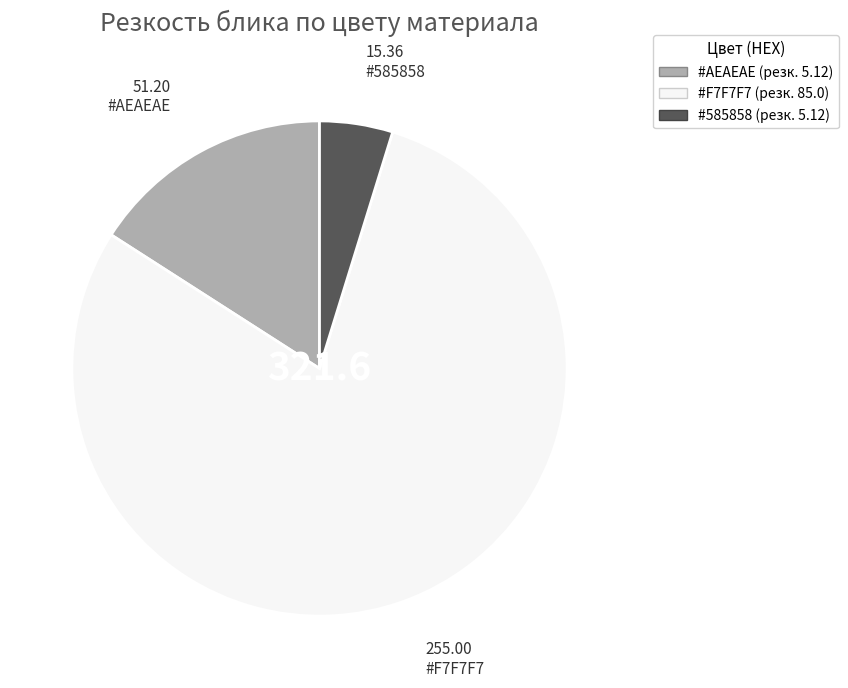

How many segments does this pie chart have?

3